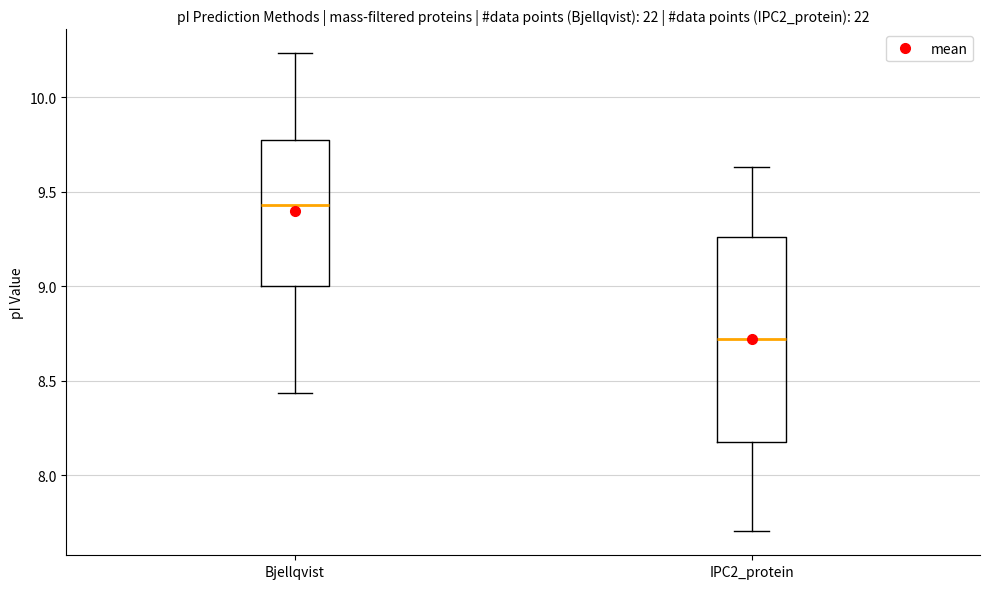

Reading left to right, read every box against the y-axis: the position of its median line, the range the box covers, and the ends of its whiskers. The values are not printed on the chart, so give them approximately, as read against the axis.

Bjellqvist: median 9.45, box 9.00 to 9.80, whiskers 8.45 to 10.25
IPC2_protein: median 8.70, box 8.20 to 9.25, whiskers 7.70 to 9.65